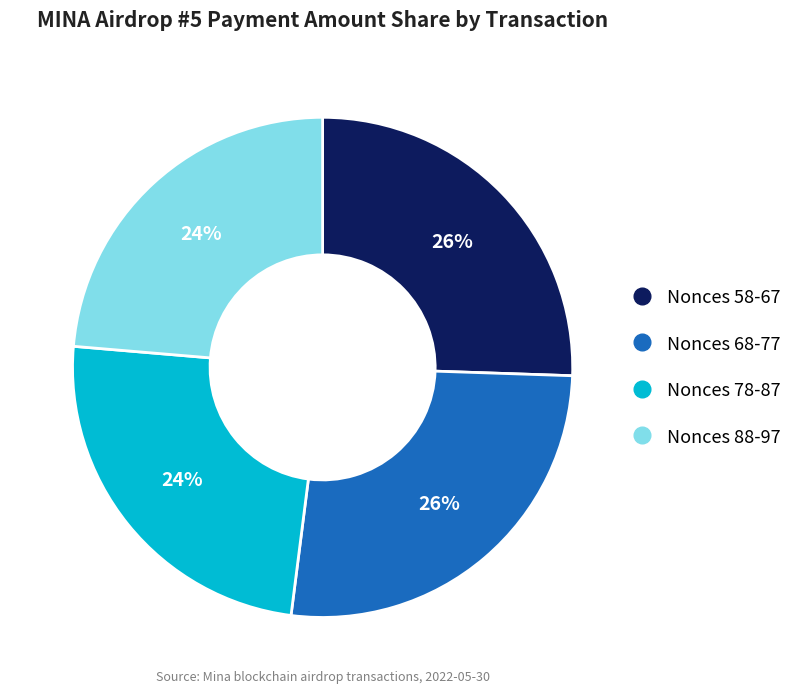

Is there a majority slice in this chart?

No